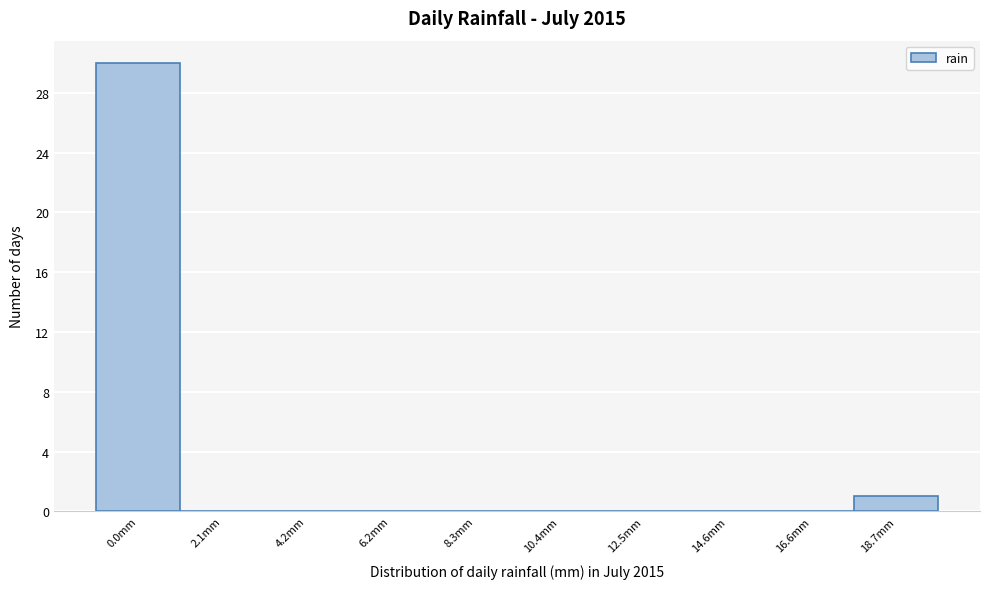

Reading left to right, list all the values displayed in this chart.

0.0mm=30	2.1mm=0	4.2mm=0	6.2mm=0	8.3mm=0	10.4mm=0	12.5mm=0	14.6mm=0	16.6mm=0	18.7mm=1